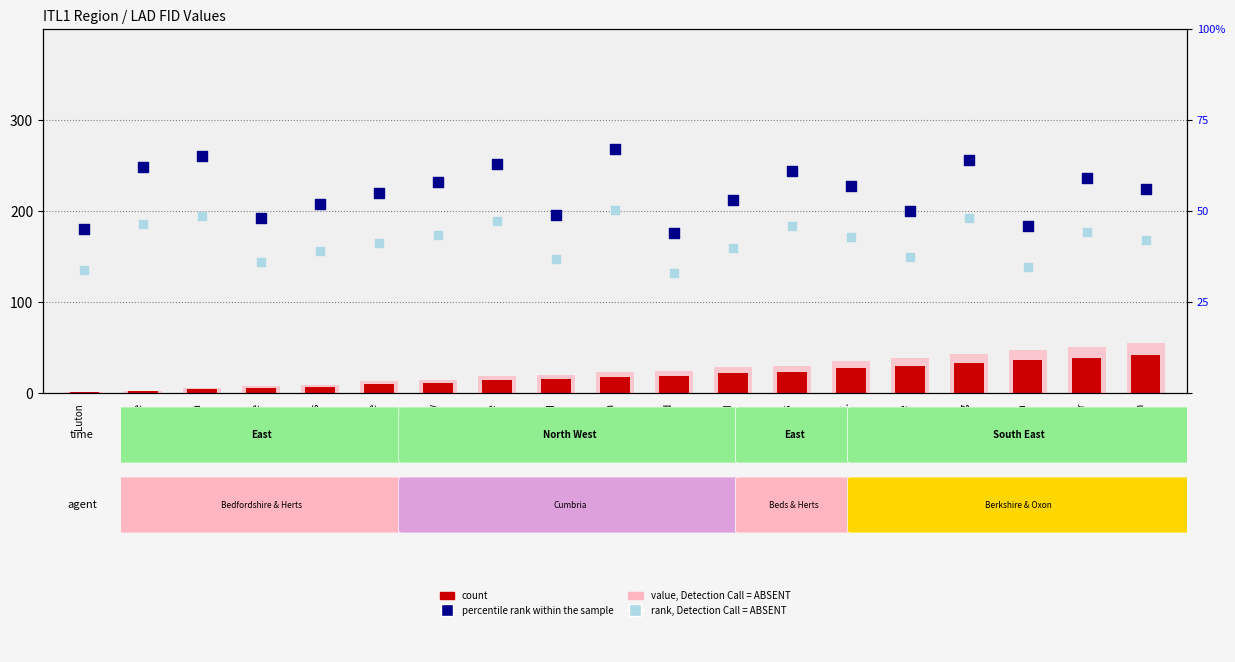

At which category is the sum across all series the highest?

Wokingham